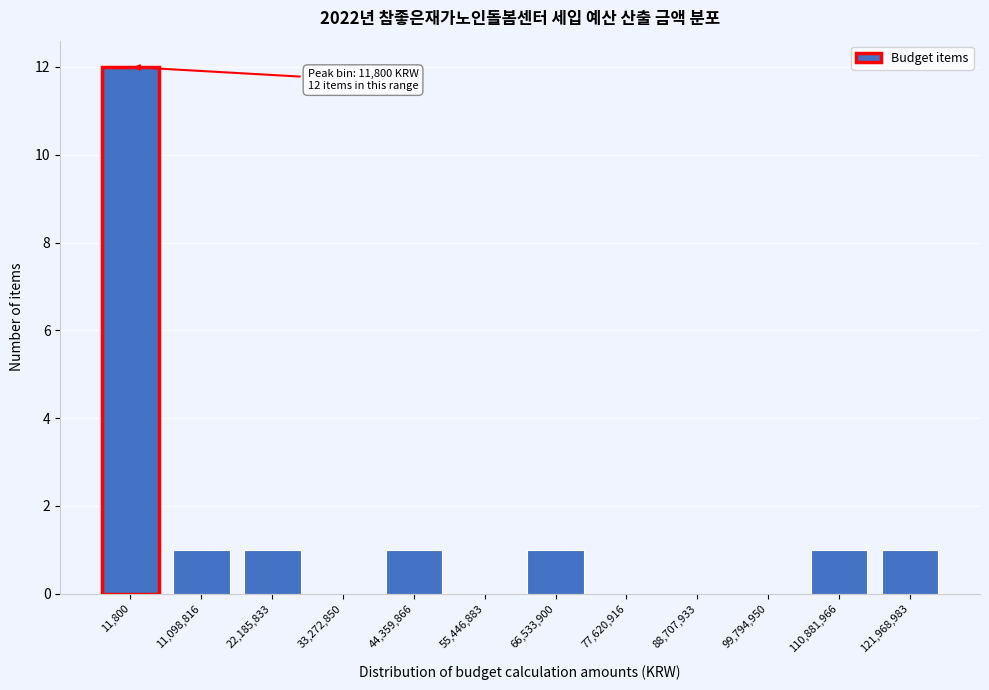

Reading left to right, list all the values displayed in this chart.

11,800=12	11,098,816=1	22,185,833=1	33,272,850=0	44,359,866=1	55,446,883=0	66,533,900=1	77,620,916=0	88,707,933=0	99,794,950=0	110,881,966=1	121,968,983=1